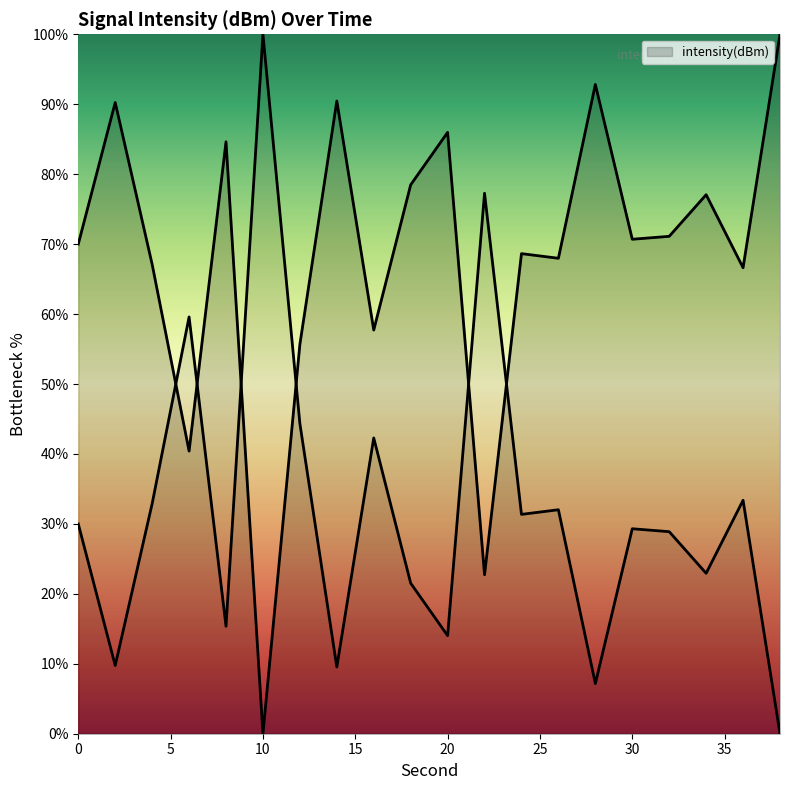

What is the value of the 20th point from the left?

100.0